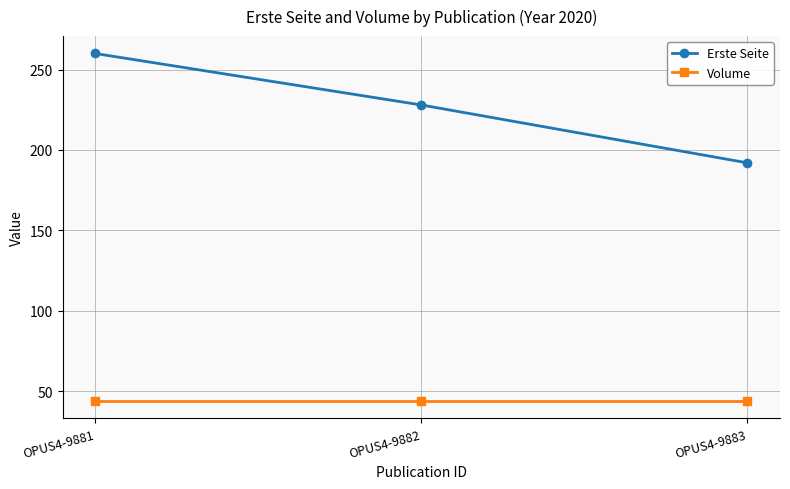

What is the difference between the maximum and minimum values in the Erste Seite series?

68